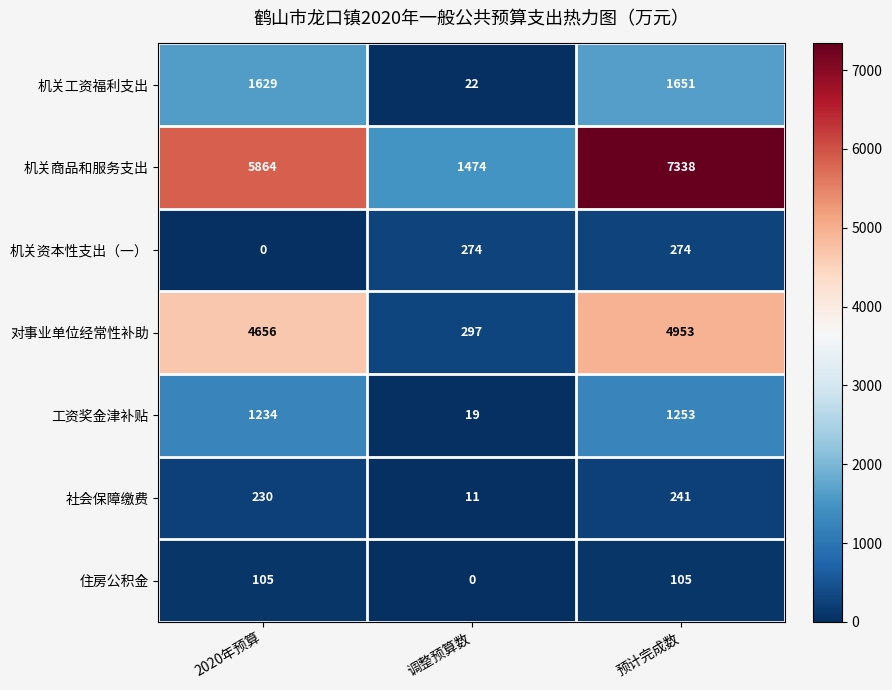

At which category is the sum across all series the highest?

预计完成数